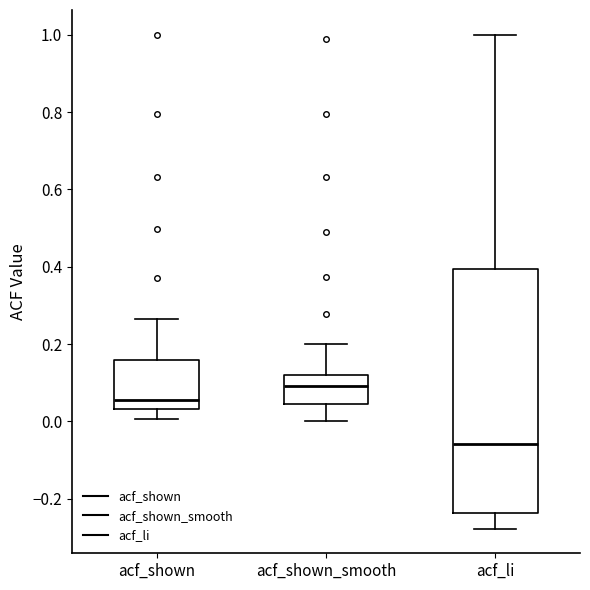

Reading left to right, transcribe this box plot: for each box, give where its median line is, the range the box spans, and where its two whiskers end, as read against the y-axis. The values are not printed on the chart, so give them approximately, as read against the axis.

acf_shown: median 0.06, box 0.04 to 0.16, whiskers 0.00 to 0.26
acf_shown_smooth: median 0.10, box 0.04 to 0.12, whiskers 0.00 to 0.20
acf_li: median -0.06, box -0.24 to 0.40, whiskers -0.28 to 1.00